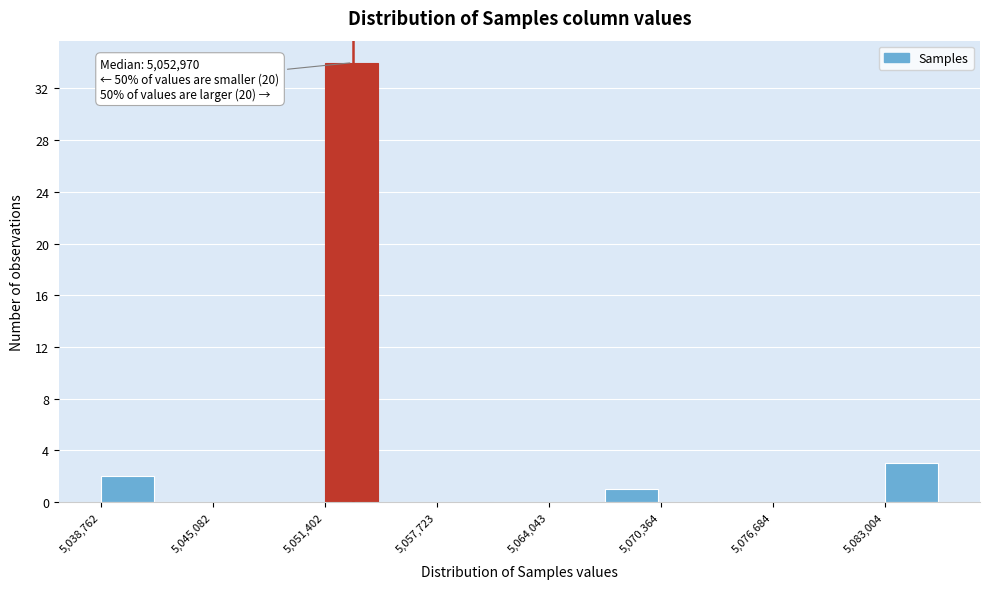

Read against the x-axis, roughly where is the centre of the tallest bar?

5053000